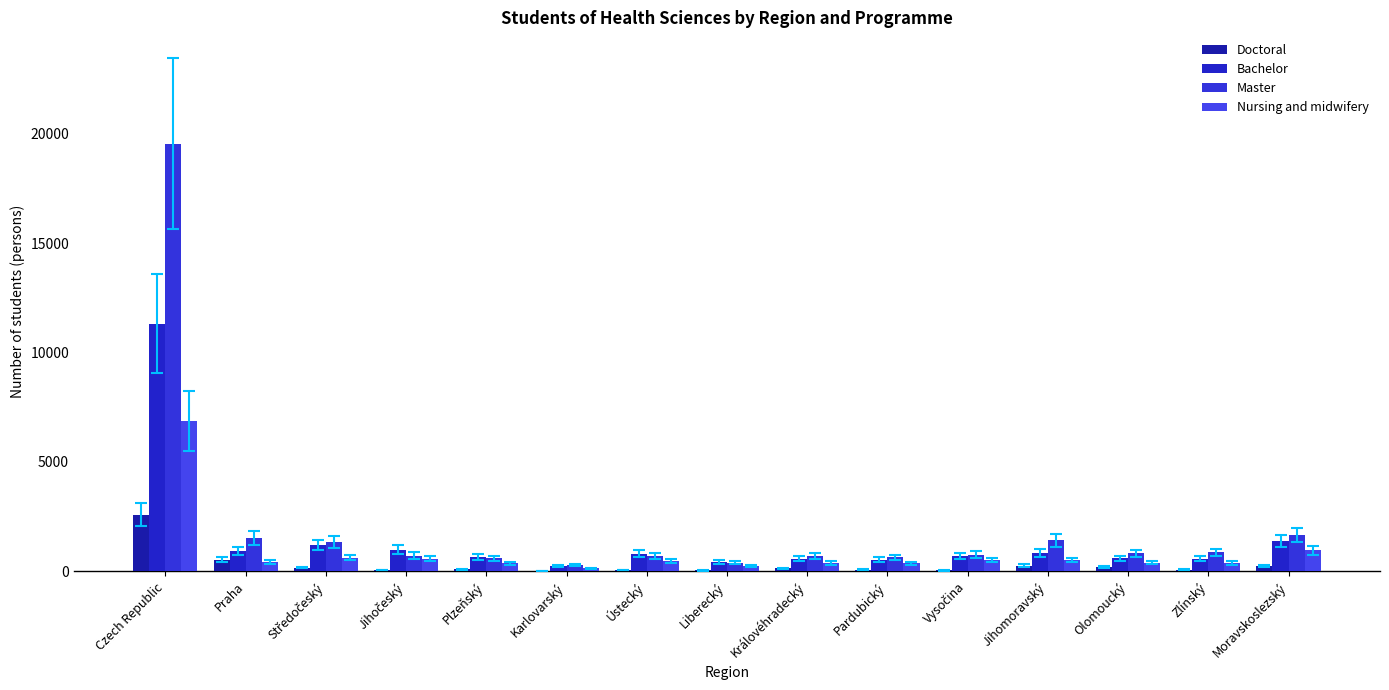

Reading left to right, what are all the values shown in this chart?

Doctoral: Czech Republic=2594	Praha=540	Středočeský=169	Jihočeský=69	Plzeňský=105	Karlovarský=23	Ústecký=61	Liberecký=39	Královéhradecký=132	Pardubický=74	Vysočina=45	Jihomoravský=265	Olomoucký=196	Zlínský=76	Moravskoslezský=231
Bachelor: Czech Republic=11324	Praha=939	Středočeský=1203	Jihočeský=986	Plzeňský=651	Karlovarský=252	Ústecký=811	Liberecký=436	Královéhradecký=586	Pardubický=528	Vysočina=689	Jihomoravský=834	Olomoucký=591	Zlínský=575	Moravskoslezský=1388
Master: Czech Republic=19556	Praha=1531	Středočeský=1354	Jihočeský=720	Plzeňský=597	Karlovarský=297	Ústecký=684	Liberecký=395	Královéhradecký=698	Pardubický=638	Vysočina=758	Jihomoravský=1411	Olomoucký=825	Zlínský=867	Moravskoslezský=1665
Nursing and midwifery: Czech Republic=6852	Praha=446	Středočeský=622	Jihočeský=586	Plzeňský=363	Karlovarský=142	Ústecký=454	Liberecký=237	Královéhradecký=376	Pardubický=360	Vysočina=508	Jihomoravský=521	Olomoucký=404	Zlínský=386	Moravskoslezský=954